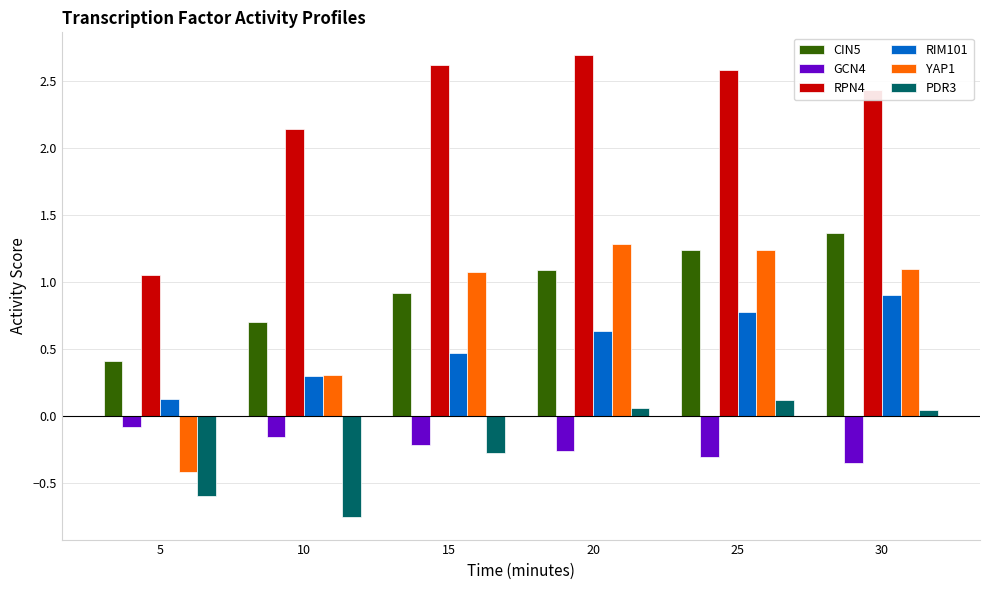

Which series has the widest spread of values?

YAP1